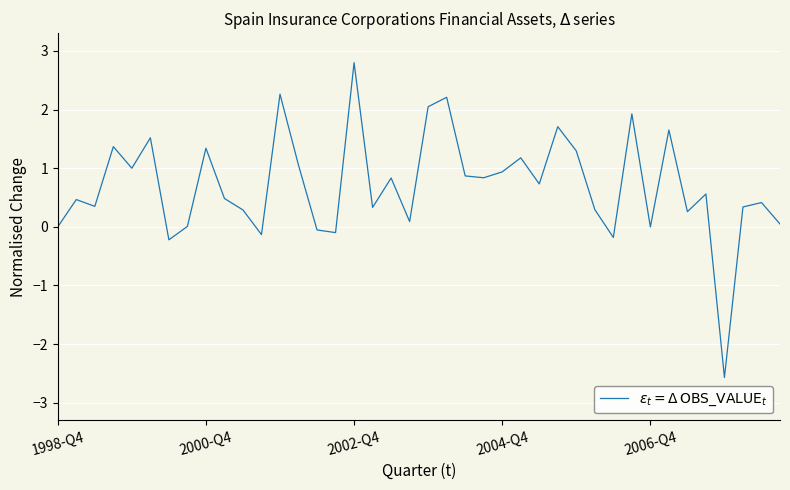

What is the difference between the maximum and minimum values?

5.4